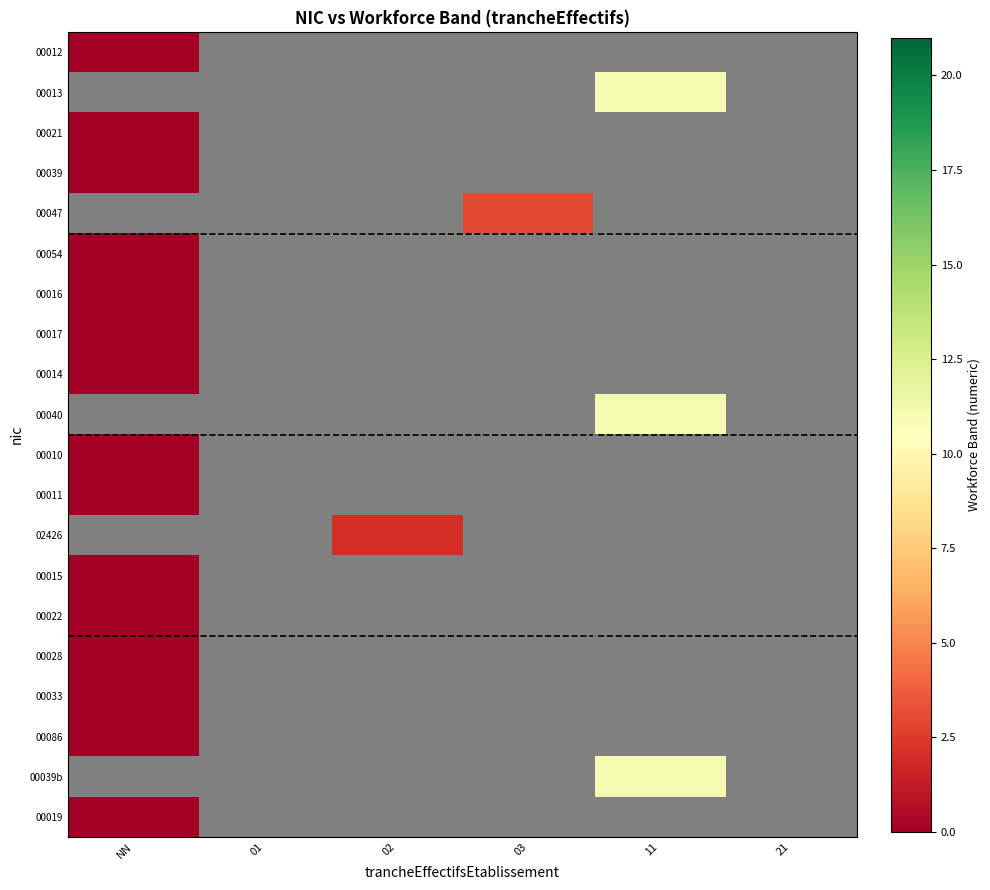

Count the number of data series in this chart.

20